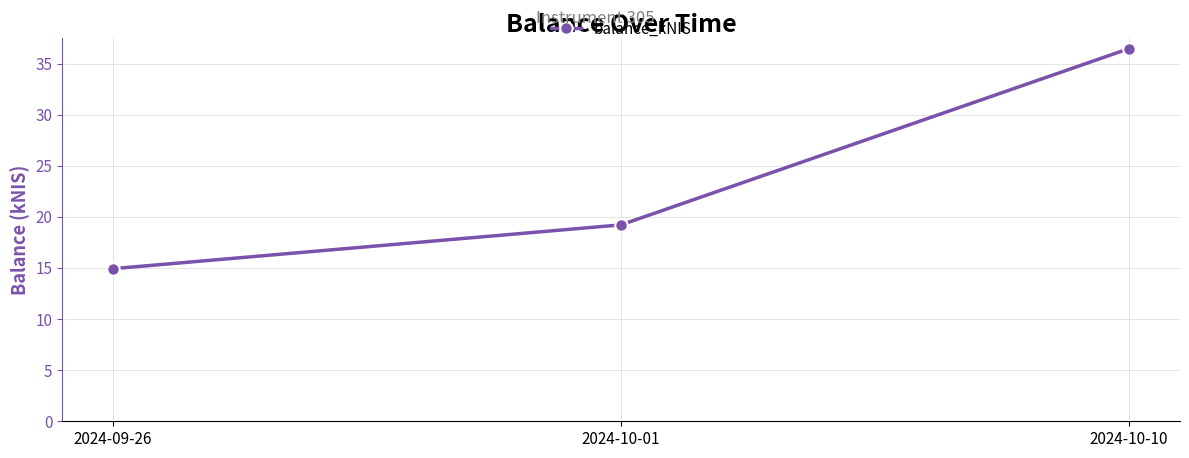

Between 2024-10-01 and 2024-10-10, which is larger?

2024-10-10